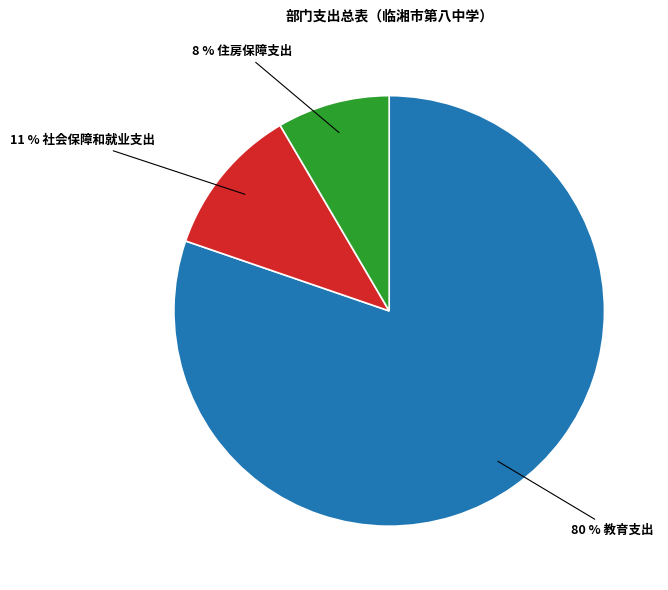

To the nearest percent, what is the average slice percentage?

33%